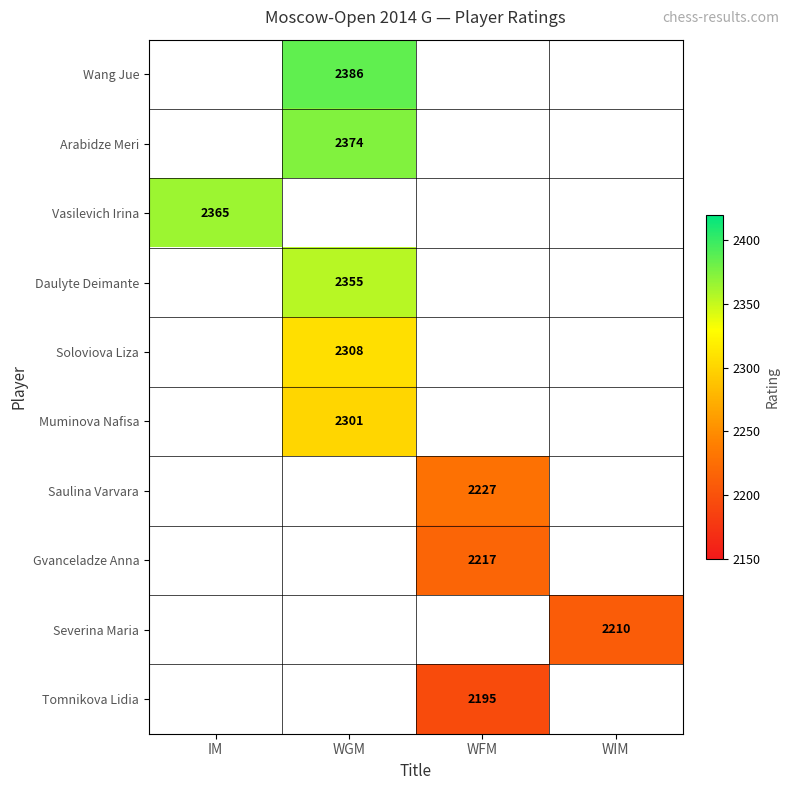

The value of Vasilevich Irina at IM is 2365. True or false?

True